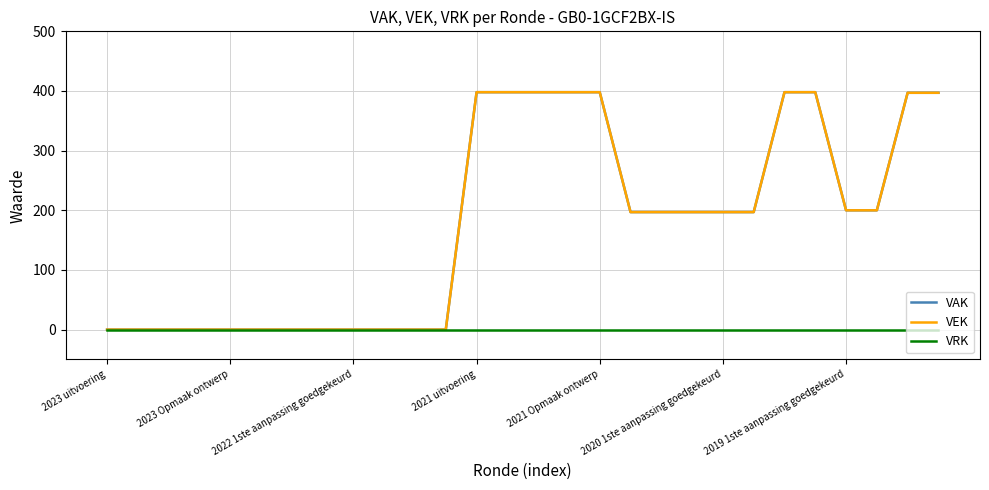

At which label is VRK closest to 0?

2023 uitvoering